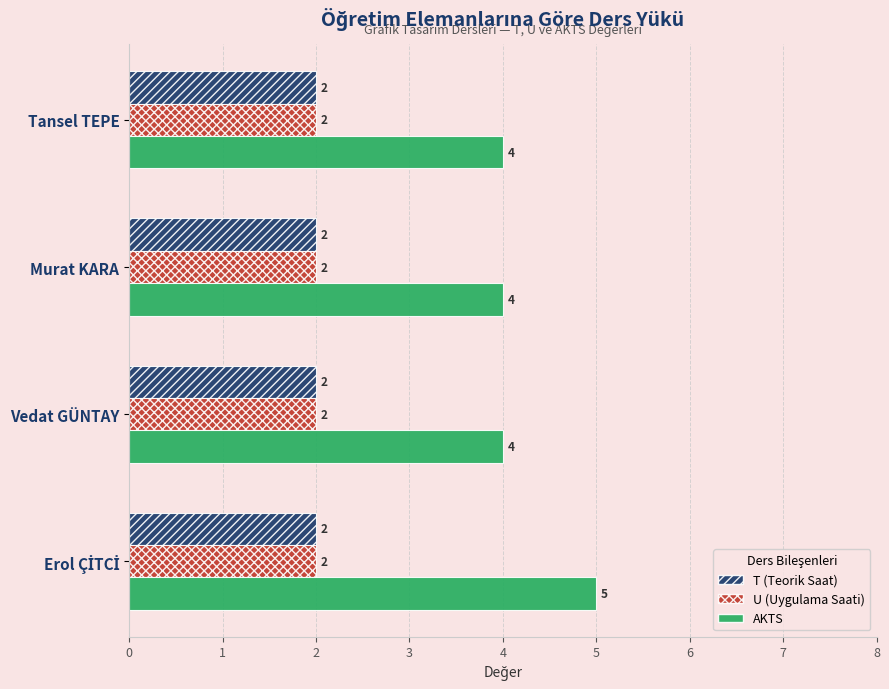

How many data points in AKTS are above 4?

1